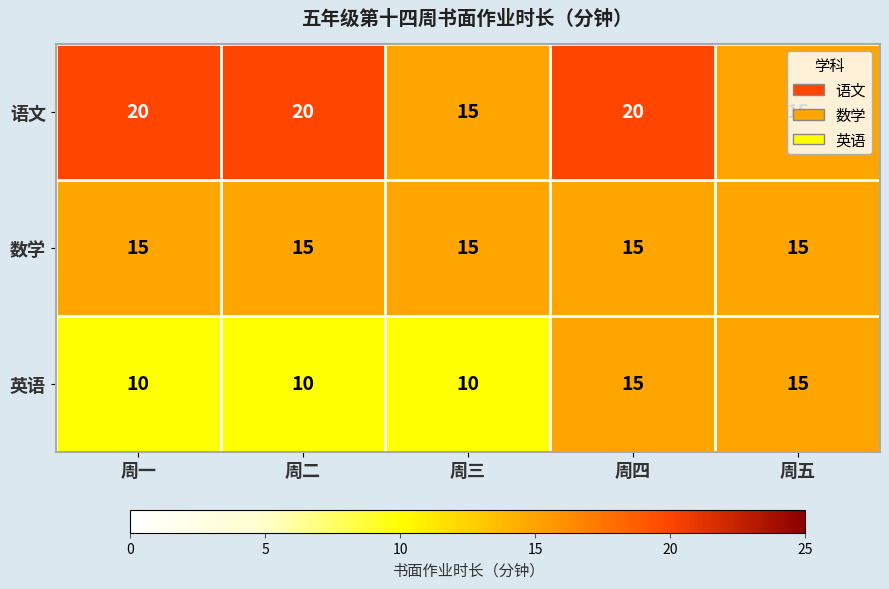

What is the greatest value displayed?

20